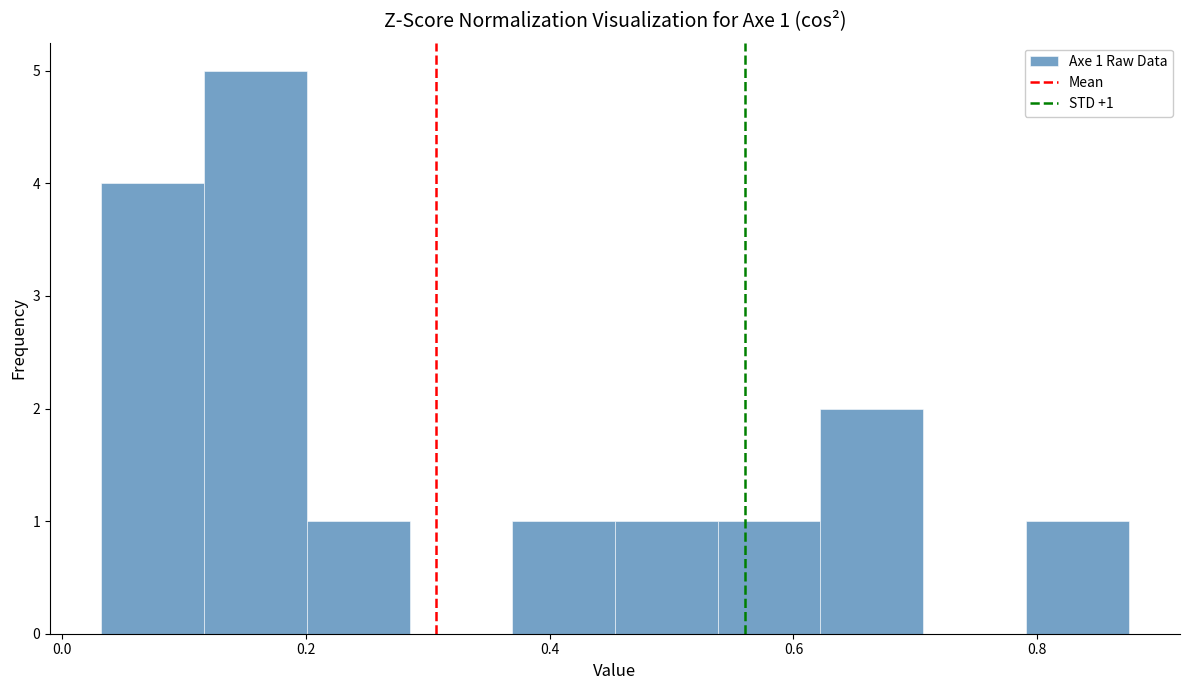

Which range on the x-axis has the tallest bar?

0.12 to 0.20